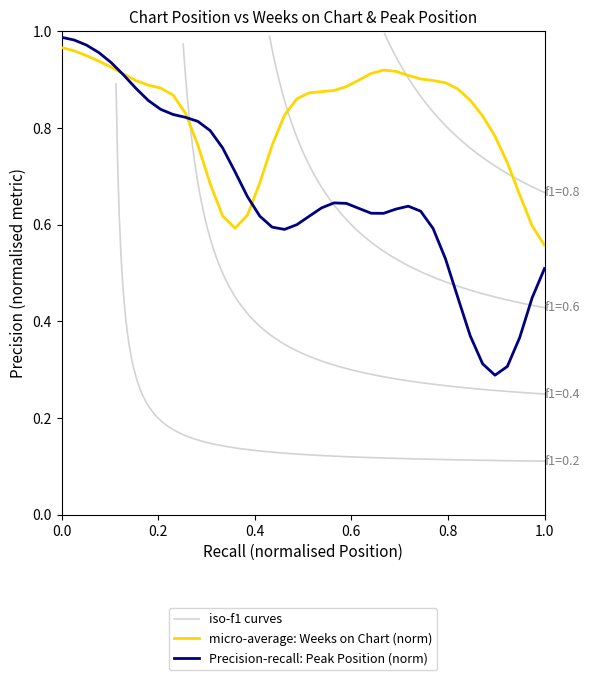

True or false: micro-average: Weeks on Chart (norm) has a value of 0.9 at 0.8.

True